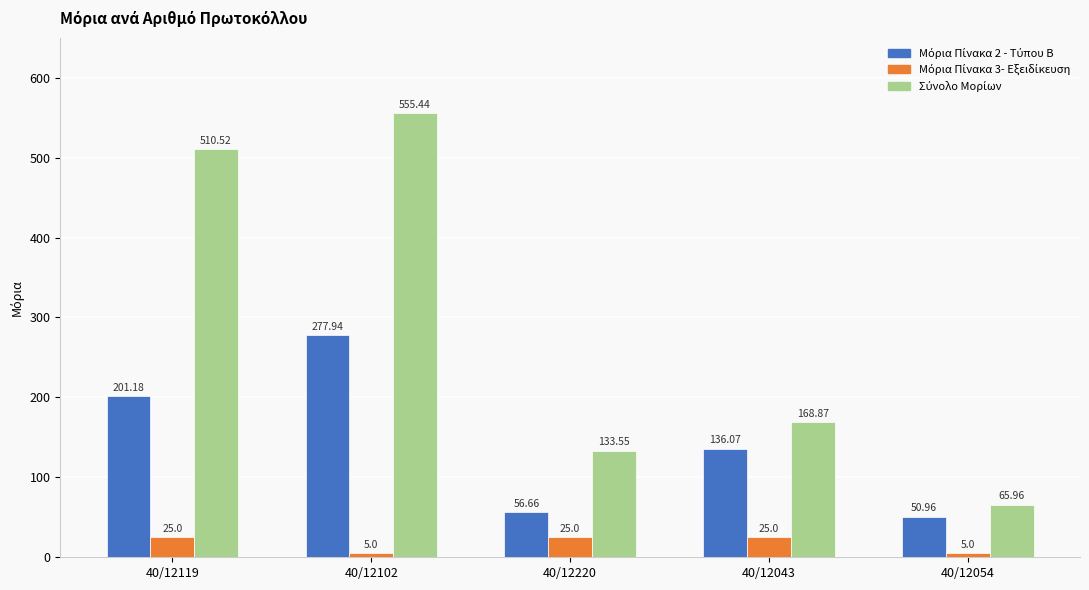

How many categories are shown in the chart?

5